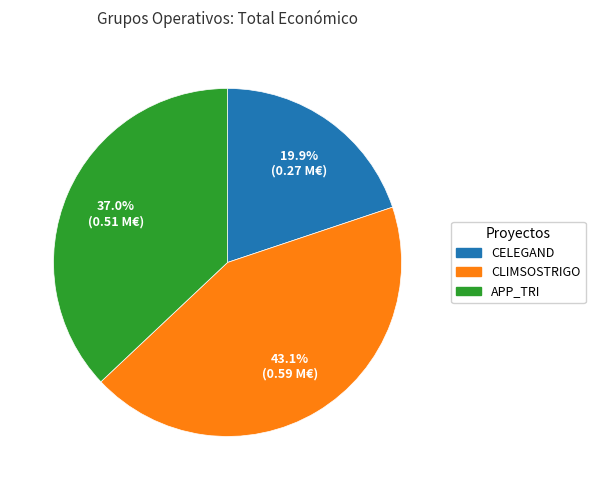

To the nearest percent, what is the difference between the largest and smallest slice percentages?

23%